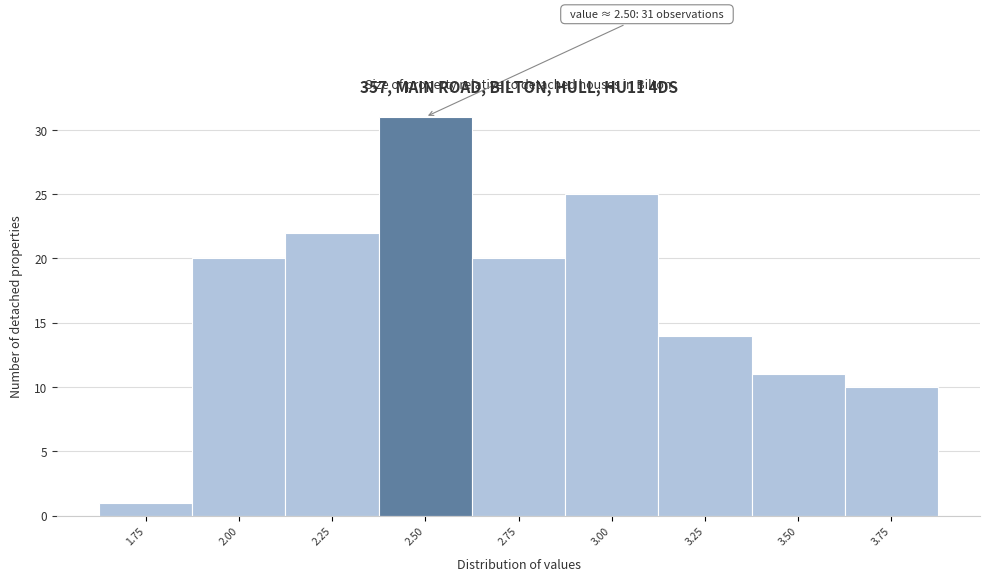

Reading left to right, what are all the values shown in this chart?

1.75=1	2.00=20	2.25=22	2.50=31	2.75=20	3.00=25	3.25=14	3.50=11	3.75=10